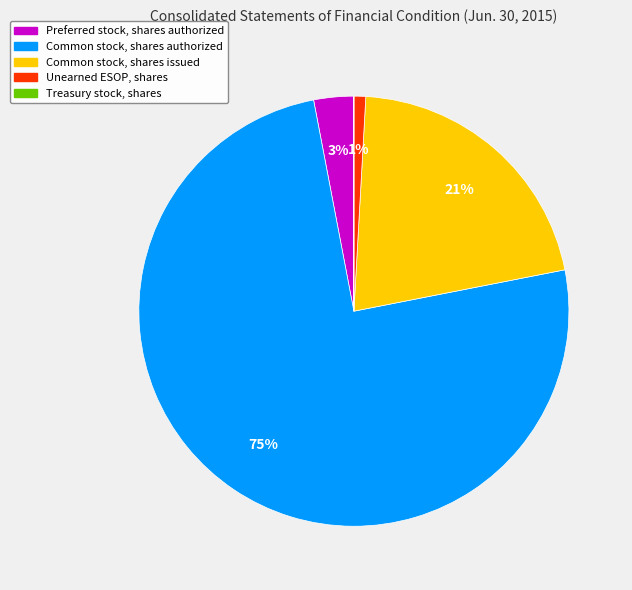

Which has a higher value, Preferred stock, shares authorized or Unearned ESOP, shares?

Preferred stock, shares authorized